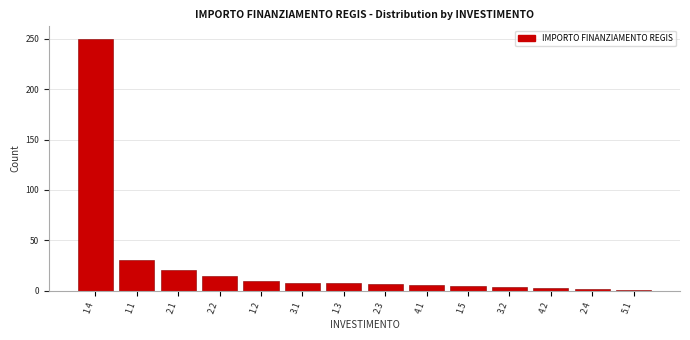

Is it true that the value at 2.1 is 6?

False